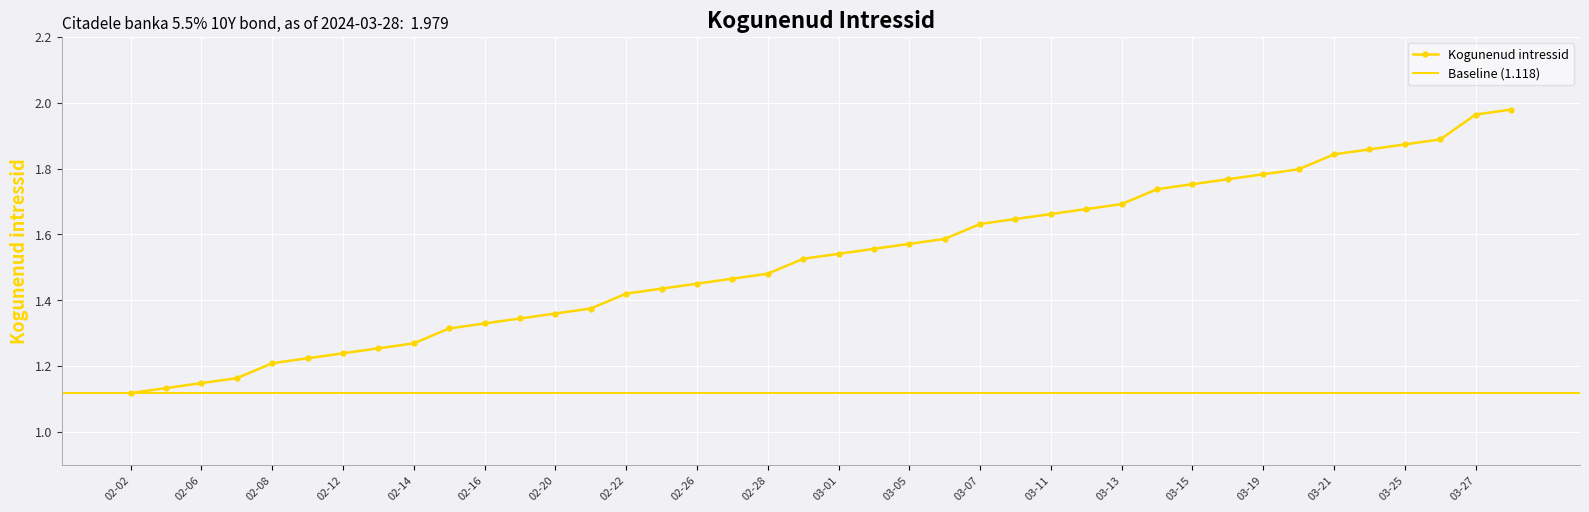

The Kogunenud intressid series shows 2.8 at 03-13. True or false?

False